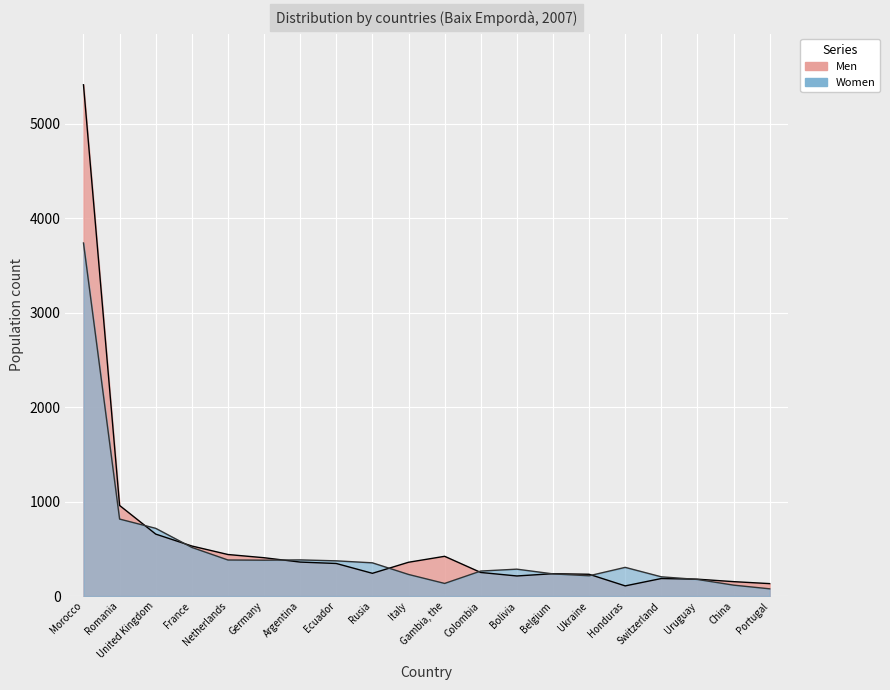

What is the total value across all series at France?

1045